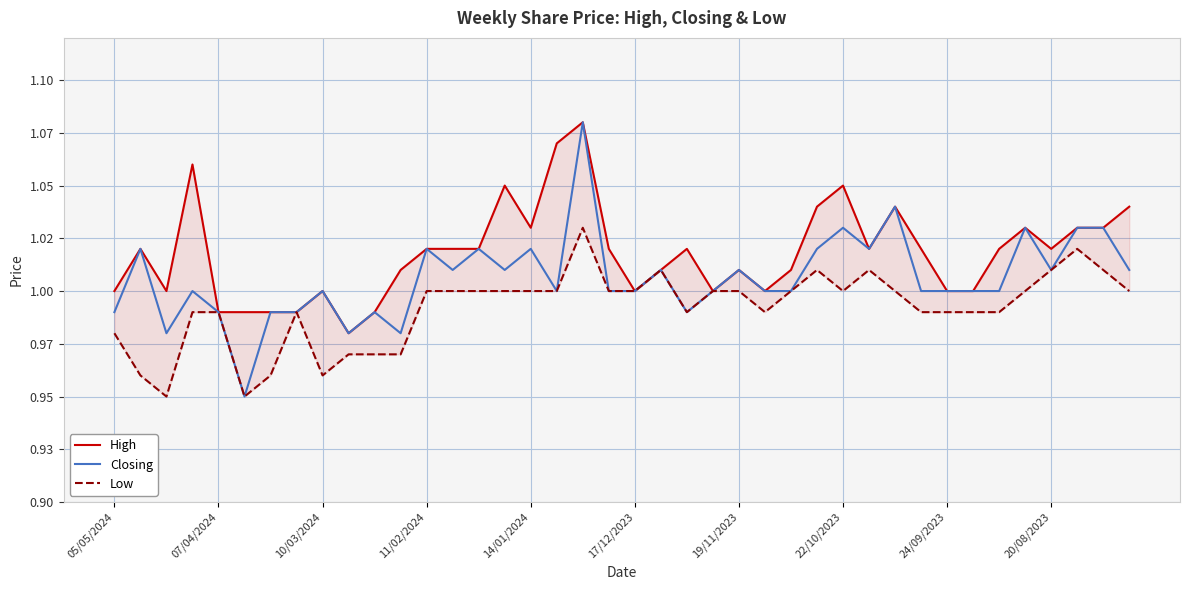

How many data points in Low are less than 1?

18